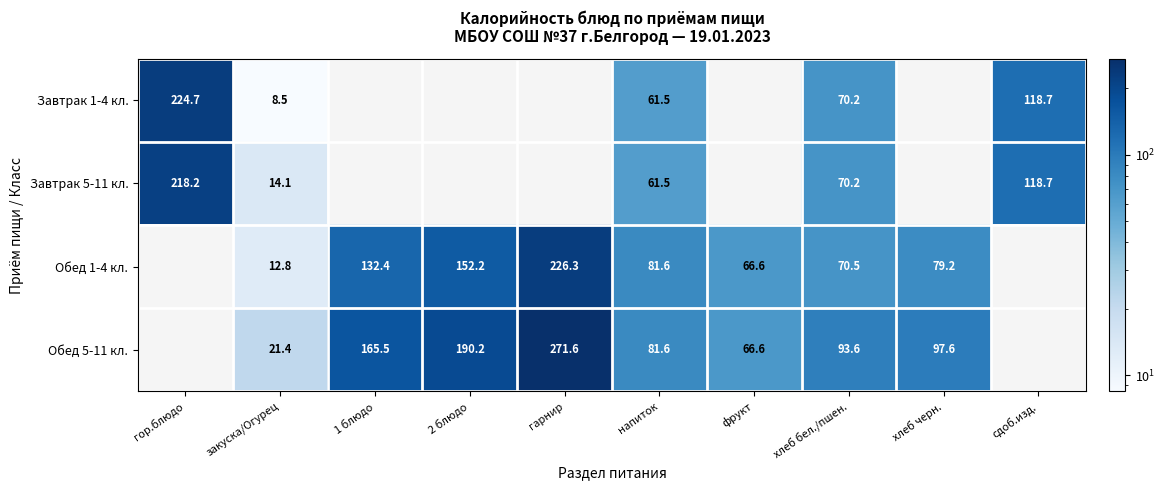

Count the number of data series in this chart.

4